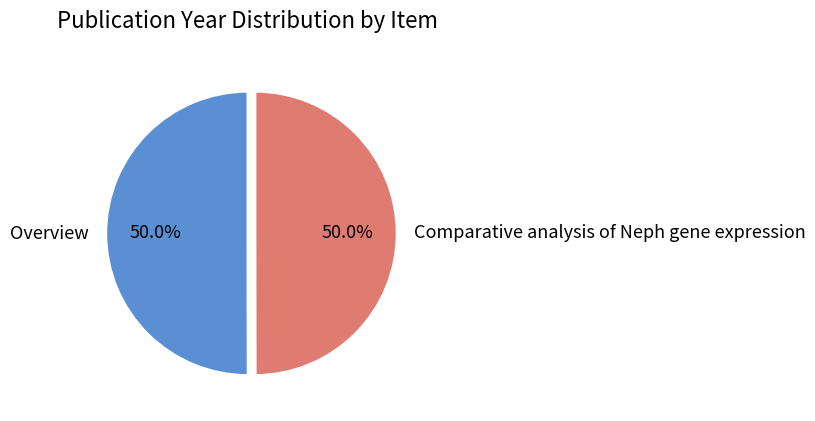

True or false: Comparative analysis of Neph gene expression accounts for 50% of the total.

True